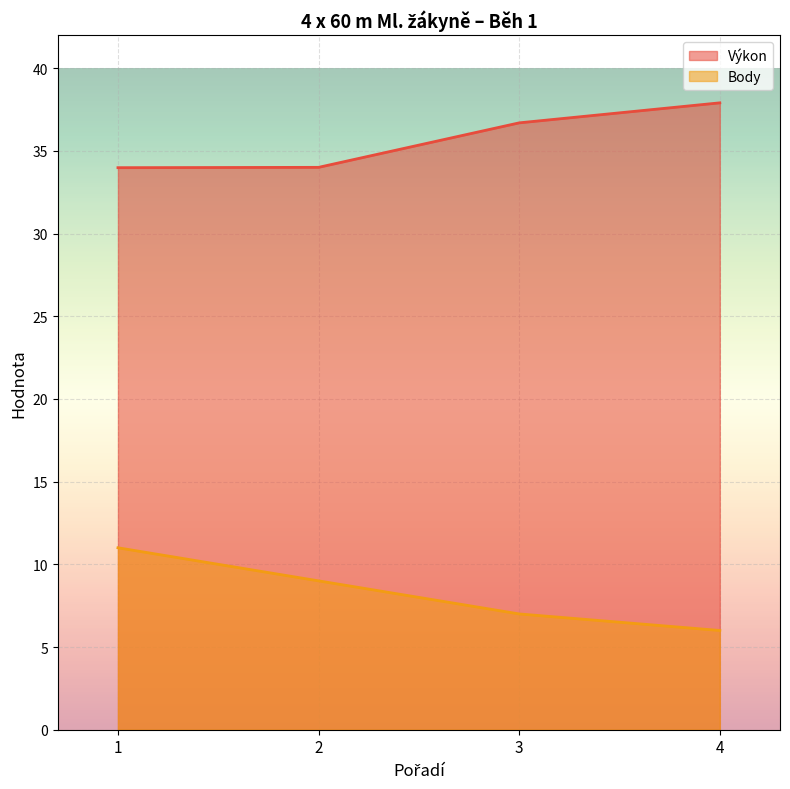

How many values in the Body series are below 9?

2